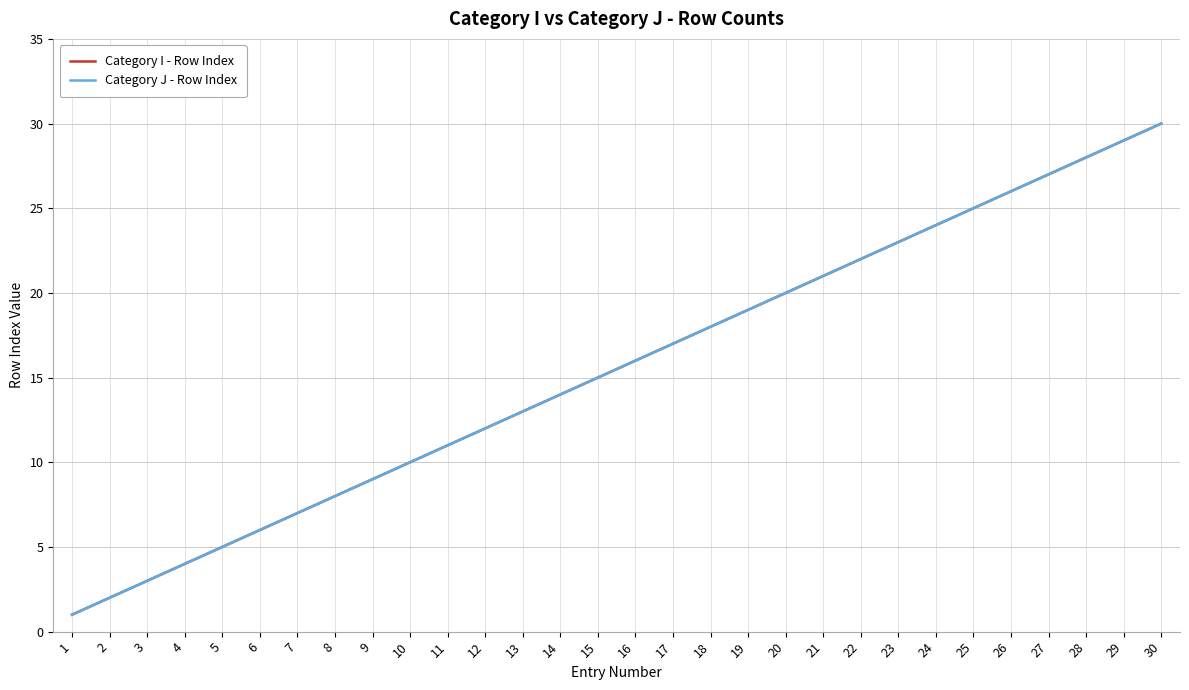

True or false: Category J - Row Index and Category I - Row Index cross at least once.

False